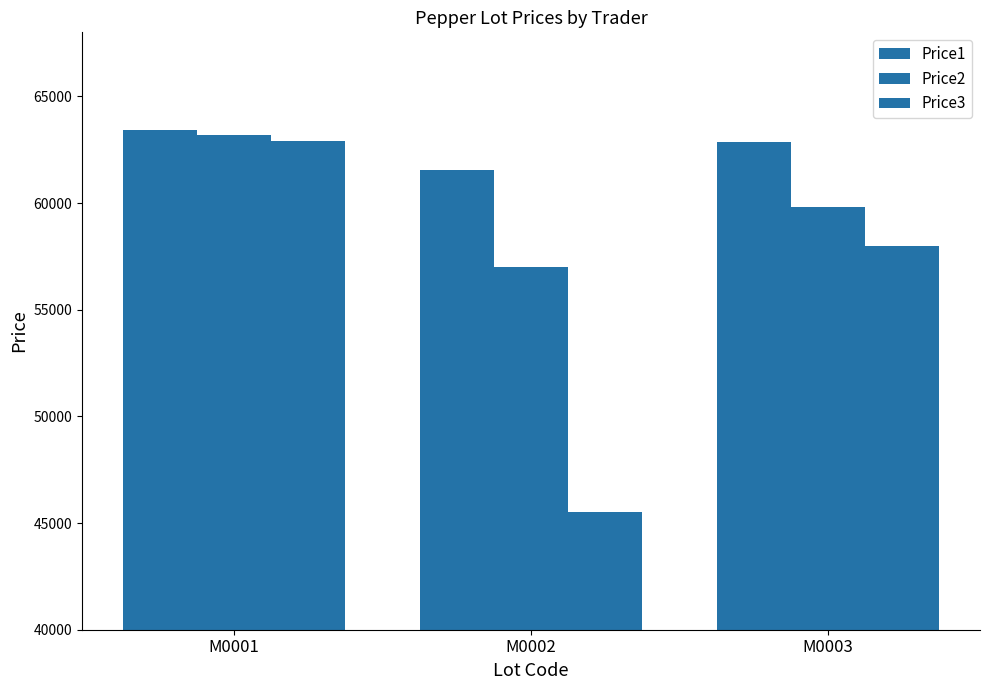

What is the difference between the maximum and minimum values in the Price2 series?

6165